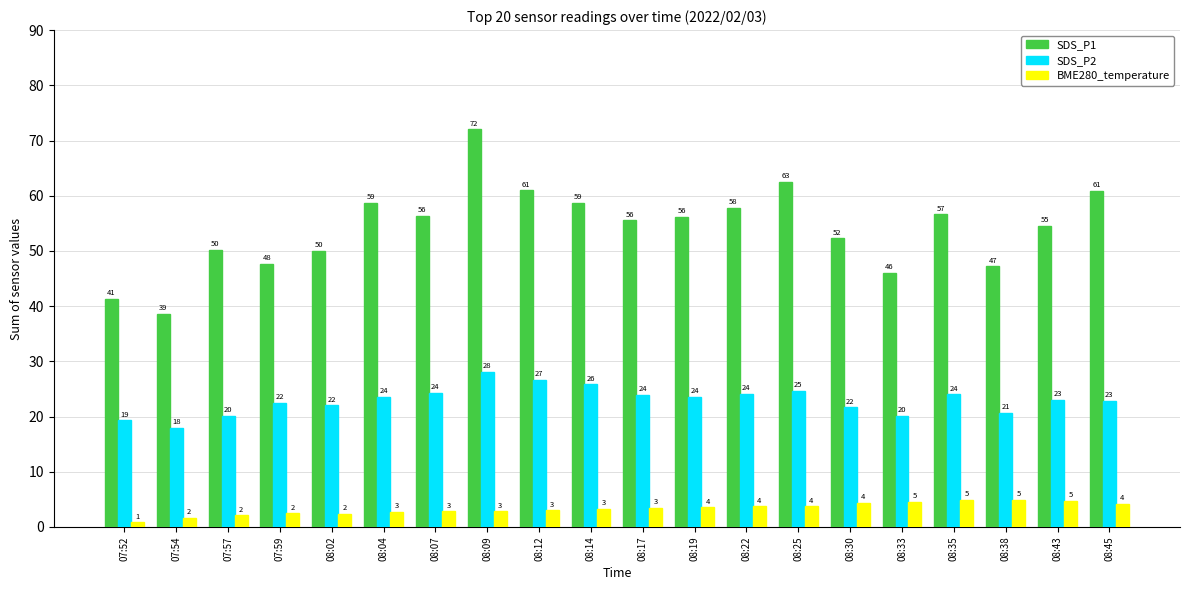

The value of SDS_P2 at 07:59 is 10.0. True or false?

False